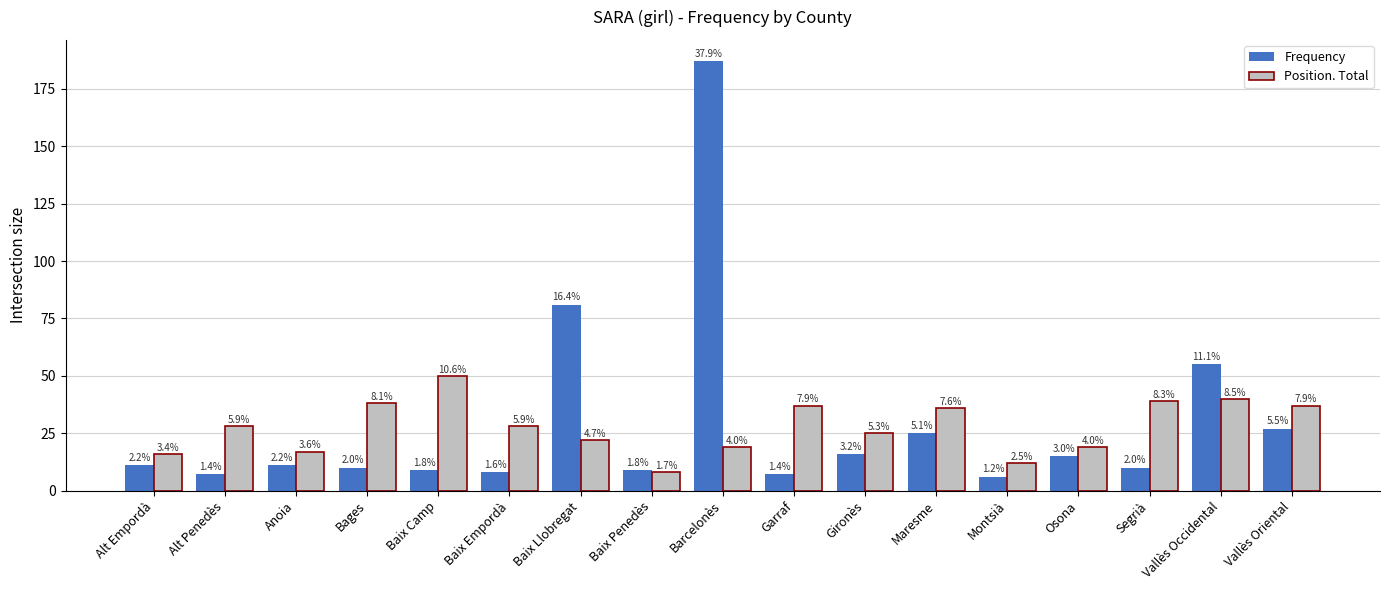

Which series has the largest total across all categories?

Frequency